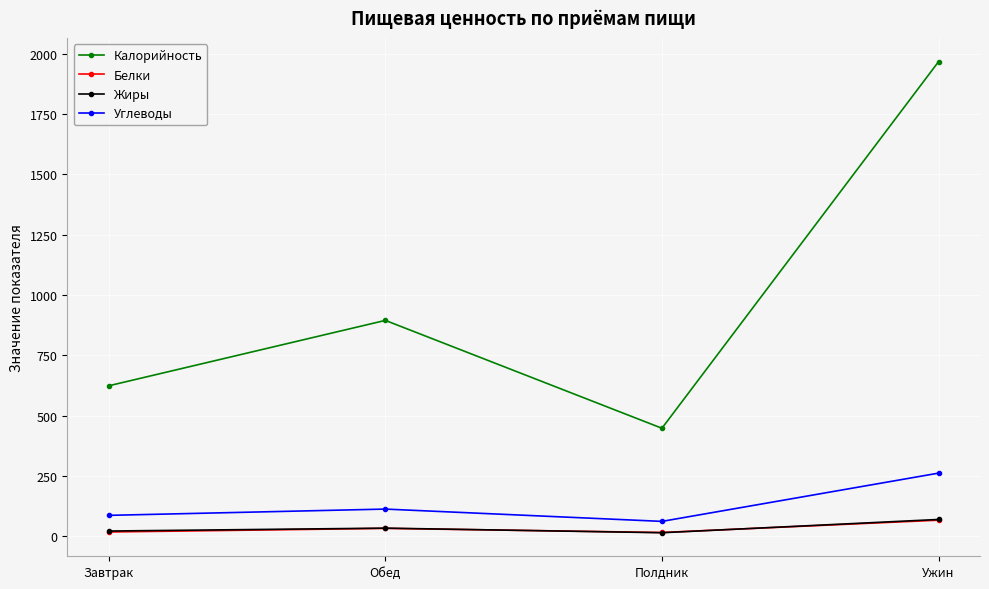

How many data points does each series have?

4